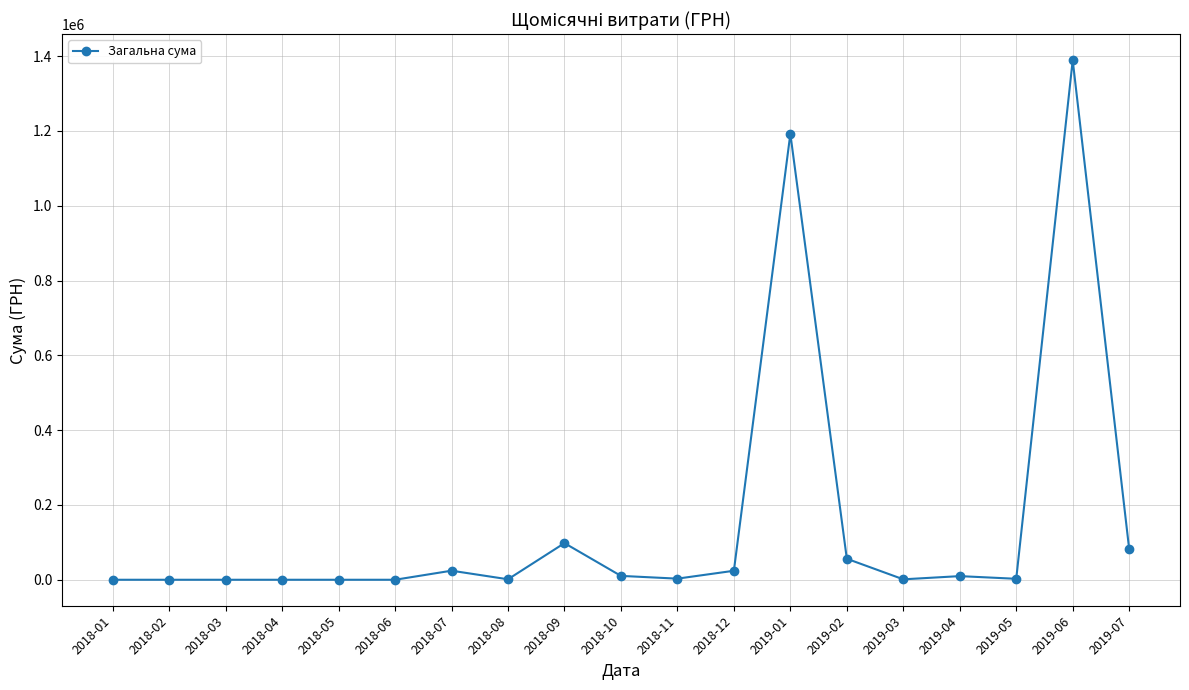

How many lines are shown in the chart?

1